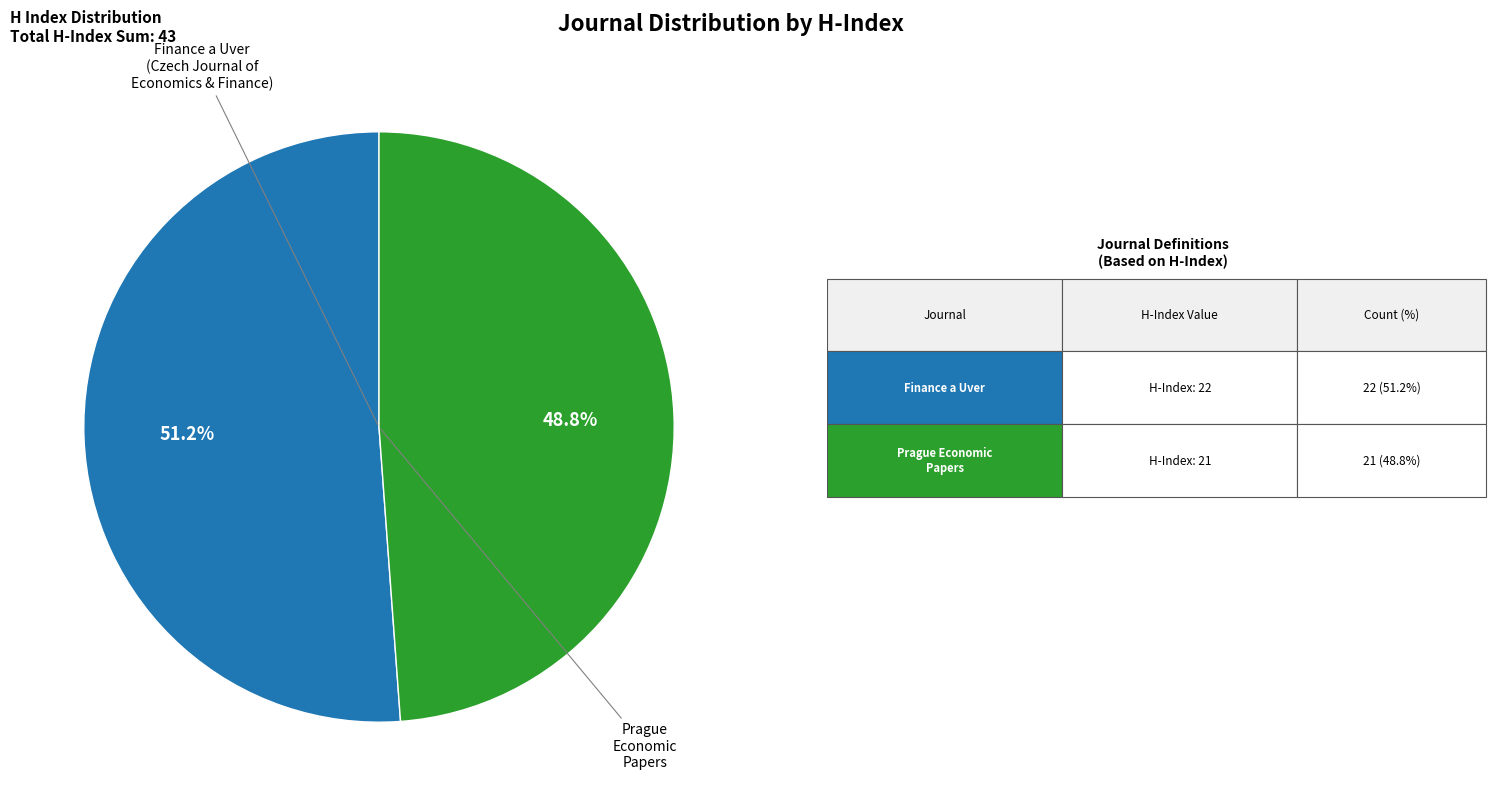

Is there any slice that represents more than half of the pie?

Yes